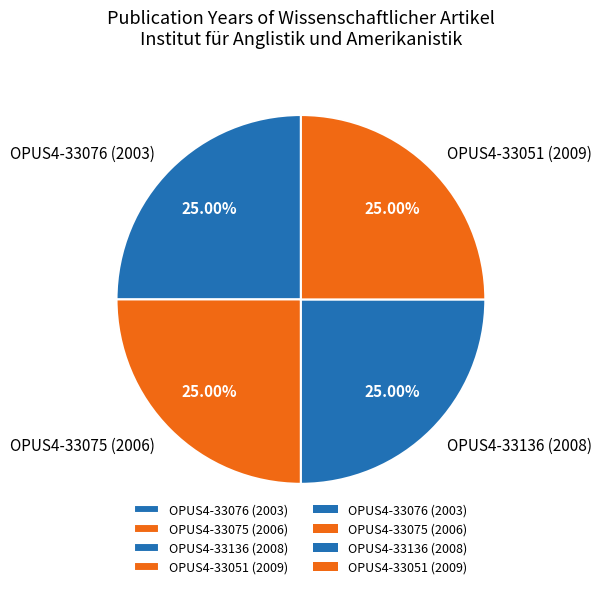

Is it true that OPUS4-33051 (2009) is 25% of the pie?

True